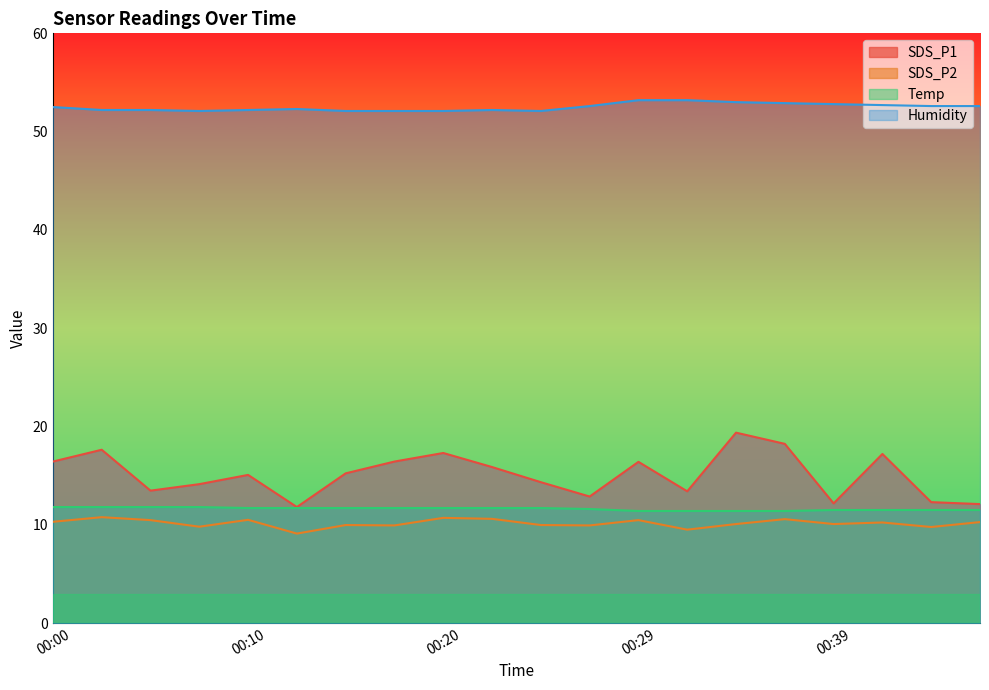

What is the total value across all series at 00:44?

86.2